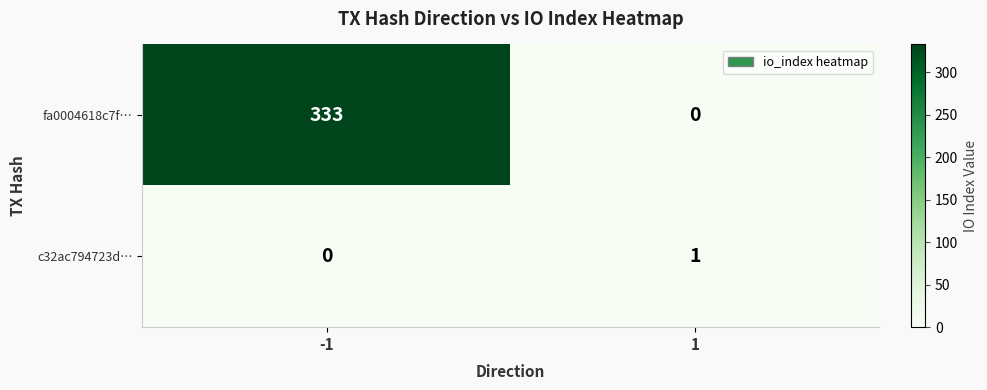

Which series has the largest total across all categories?

fa0004618c7f…